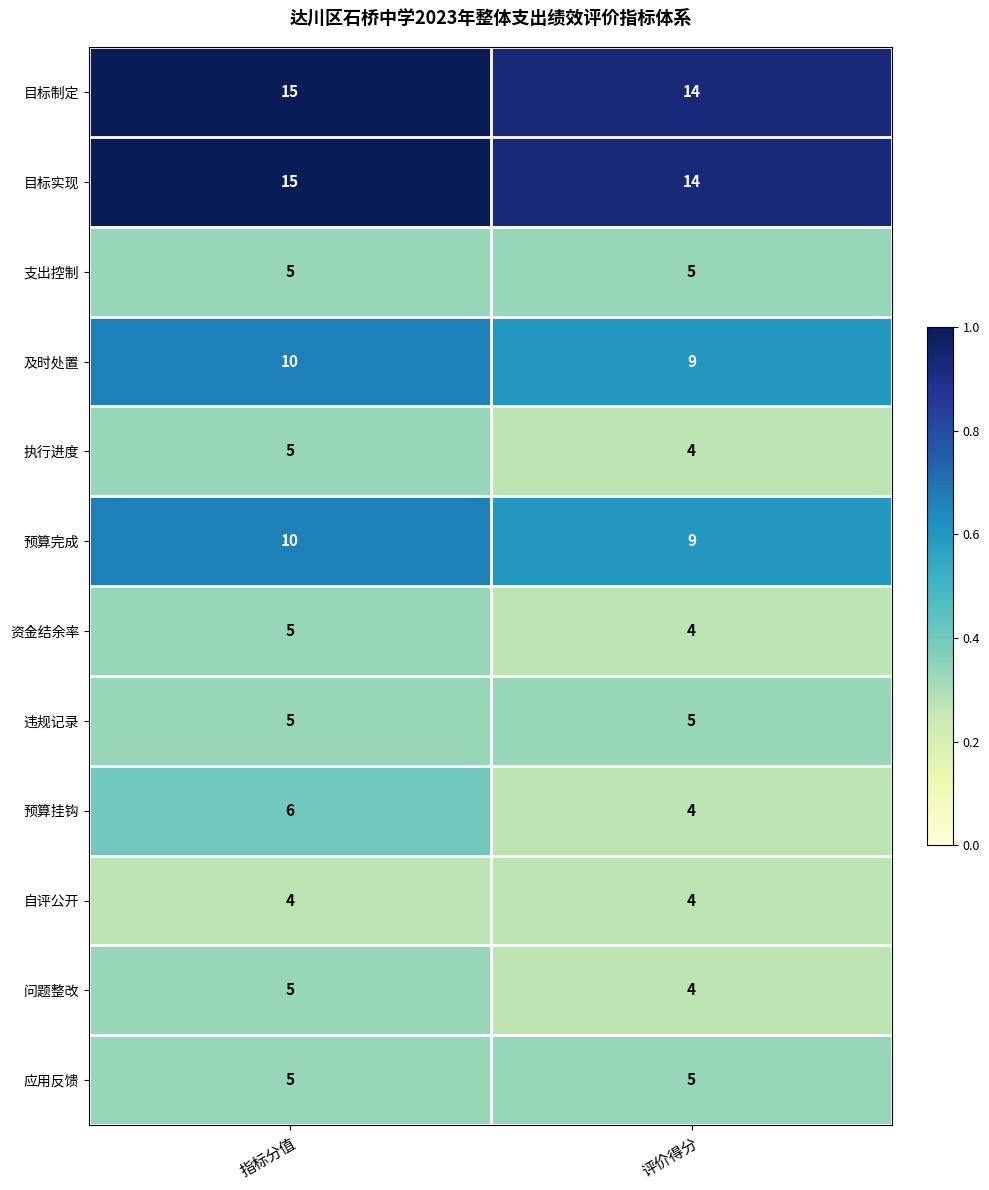

At which category does the chart reach its peak across all series?

指标分值